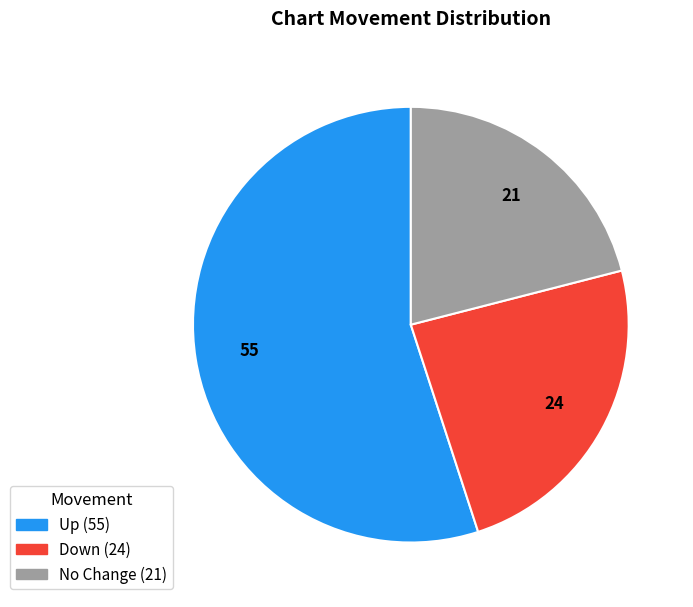

Is there a majority slice in this chart?

Yes